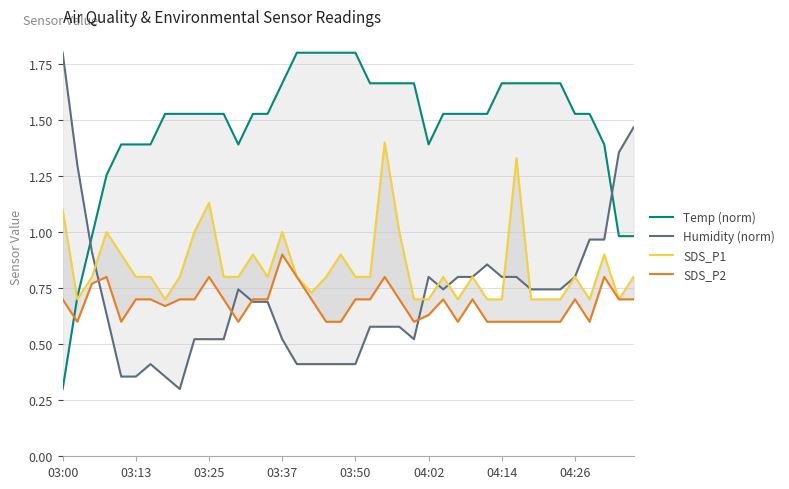

What is the average value of the Humidity (norm) series?

0.7